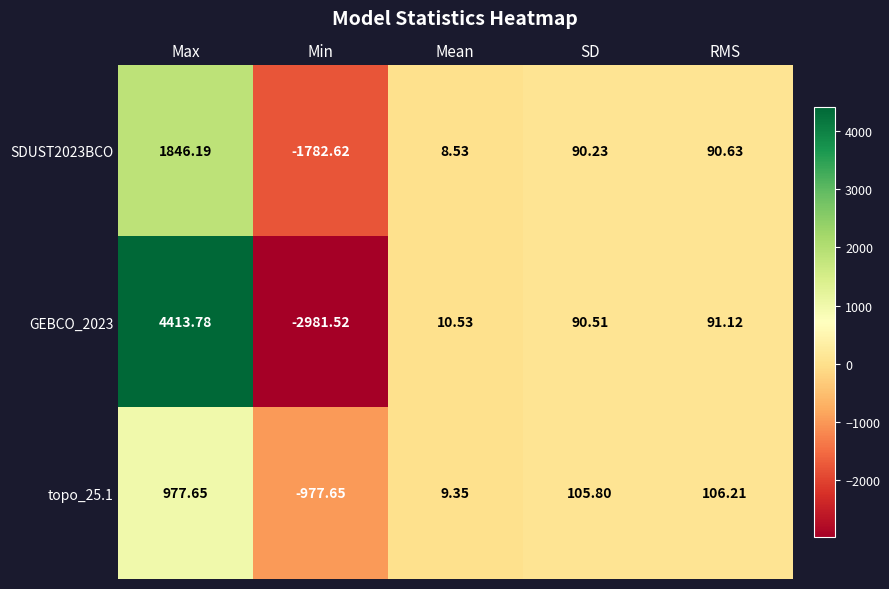

At which label is GEBCO_2023 closest to 716?

RMS